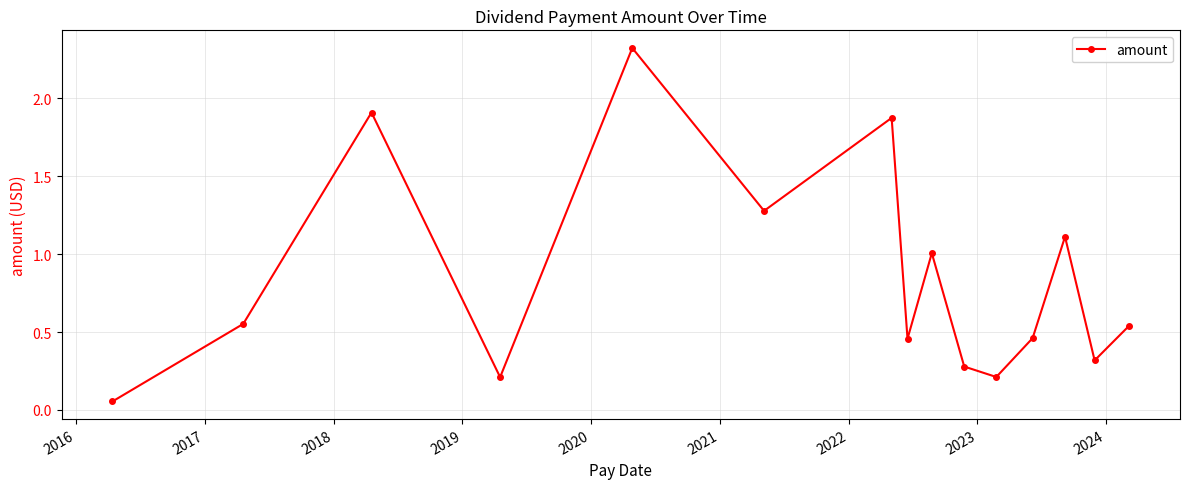

What is the difference between the second highest and minimum values?

1.9